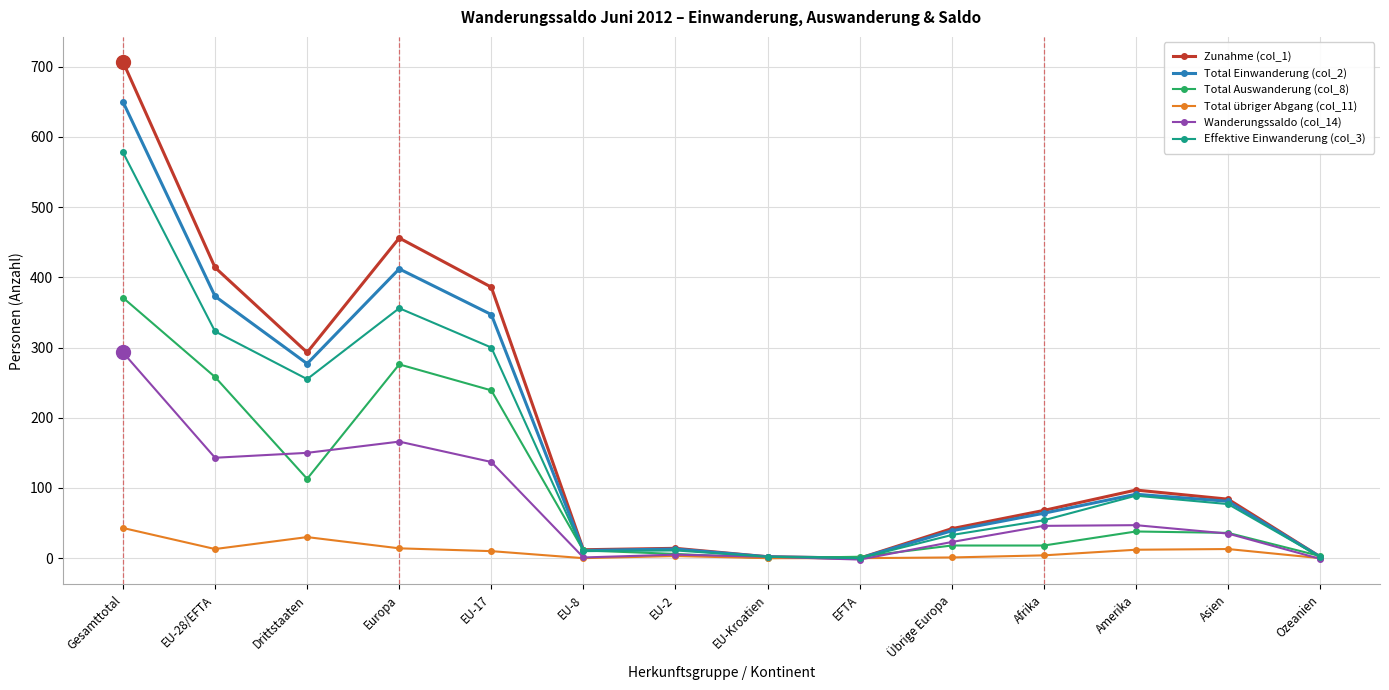

In Zunahme (col_1), how many points are lower than both neighbors (excluding endpoints)?

3